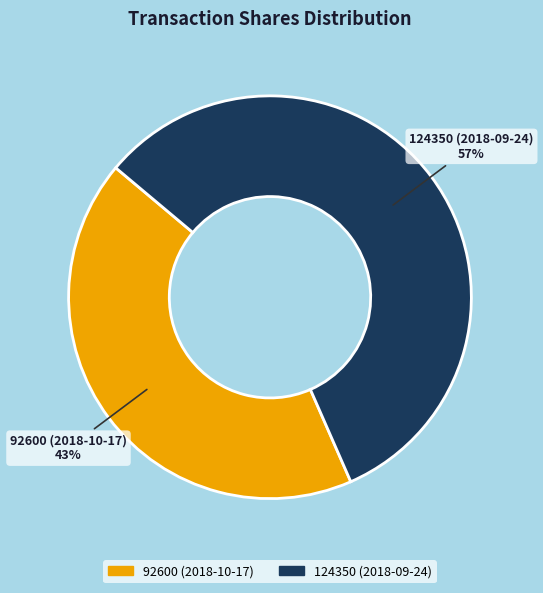

To the nearest percent, what is the combined percentage of 92600 (2018-10-17) and 124350 (2018-09-24)?

100%